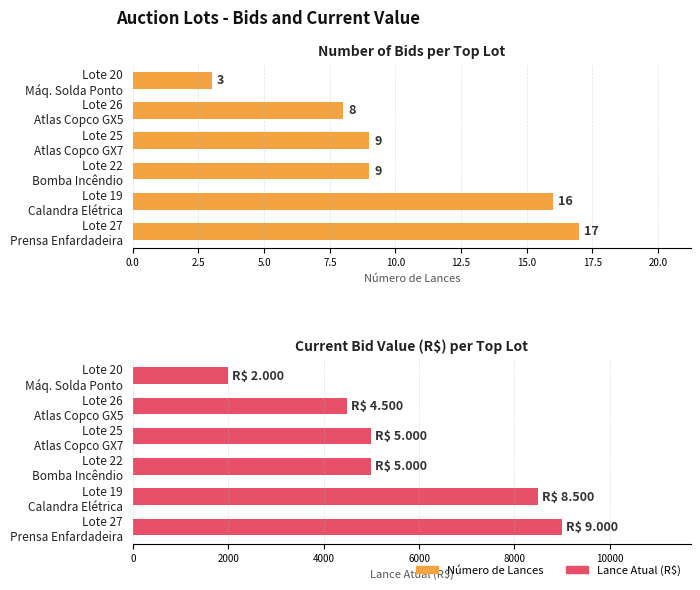

At Lote 22 Bomba Incêndio, list the series in order from largest to smallest.

Lance Atual (R$), Número de Lances